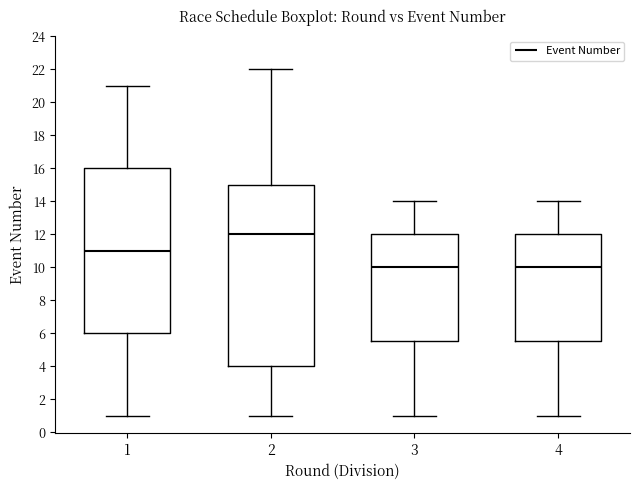

Comparing the boxes themselves (not the whiskers), which one is the tallest?

2